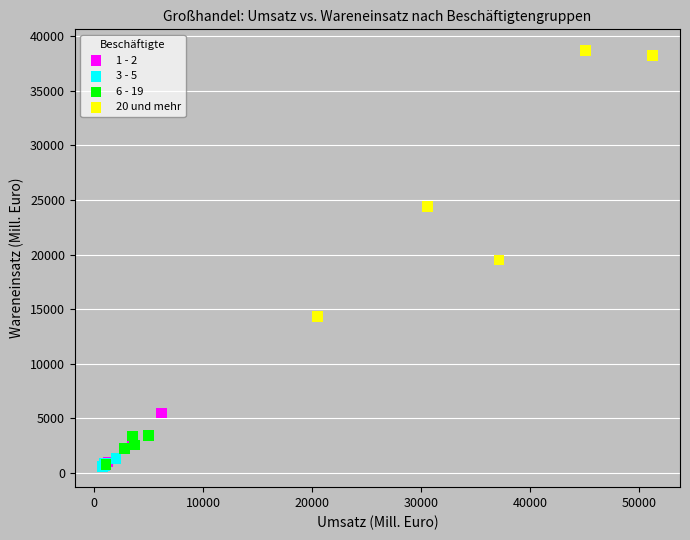

Which series has the largest Y range (max minus min)?

20 und mehr